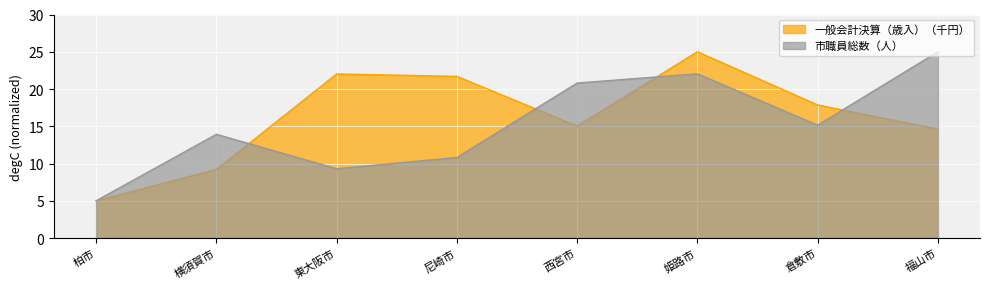

True or false: 市職員総数（人） and 一般会計決算（歳入）（千円） intersect in this chart.

True